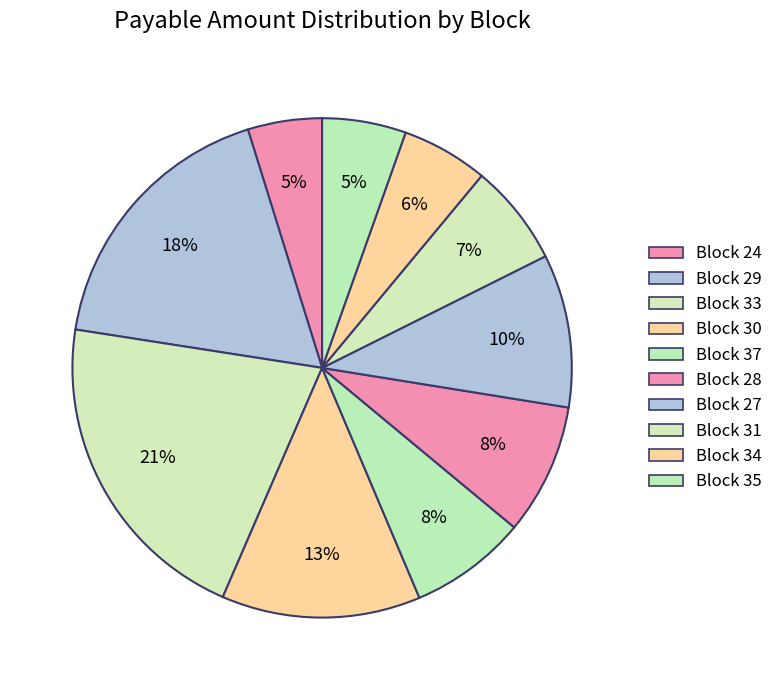

Combined, what portion of the pie is Block 31 and Block 35?

12.0%